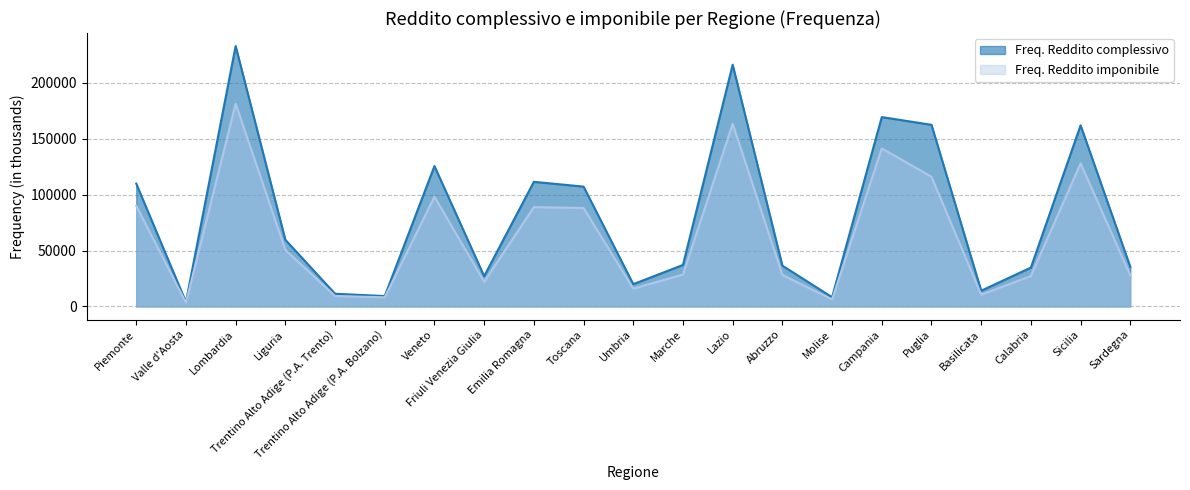

Reading left to right, extract all data points from this chart.

Freq. Reddito complessivo: 109752	4000	232584	59574	11389	9312	125388	27090	111320	107072	19937	37111	215930	36461	8290	169150	162228	14080	34757	161792	35402
Freq. Reddito imponibile: 89936	3471	181149	50522	9346	8196	98038	22018	88768	87951	15971	28569	163269	28136	6341	141171	115879	10568	27229	127861	27848